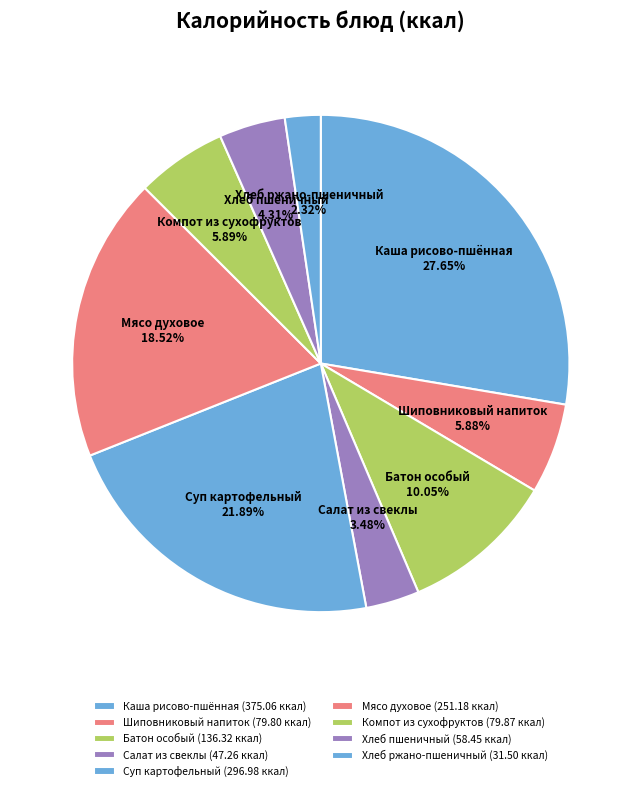

Is the sum of Компот из сухофруктов and Салат из свеклы greater than half?

No